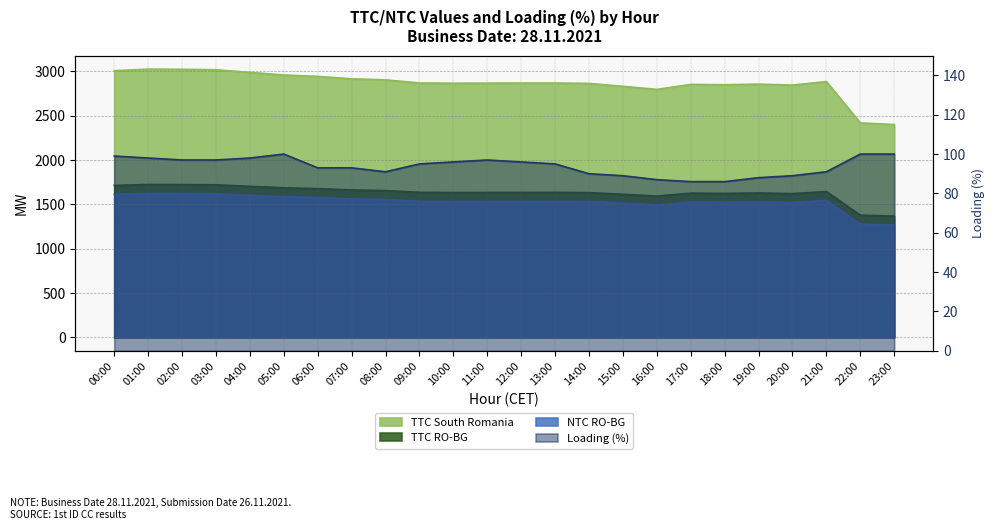

What is the difference between the maximum and minimum values in the TTC South Romania series?

625